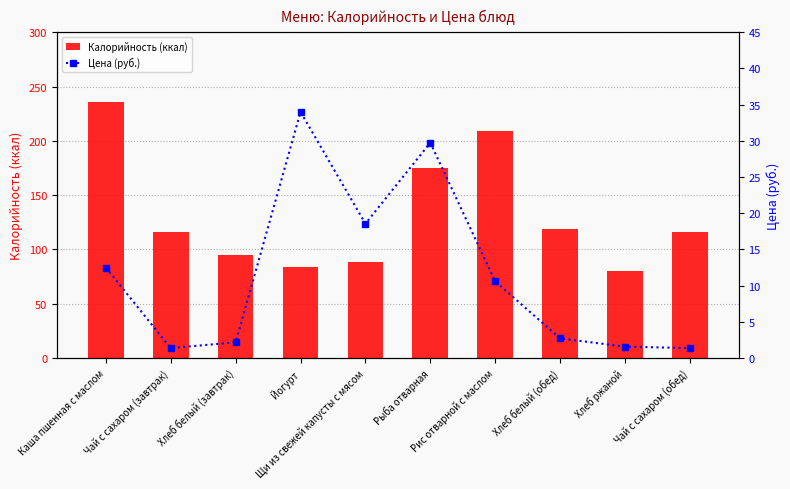

How many groups of bars are there?

10